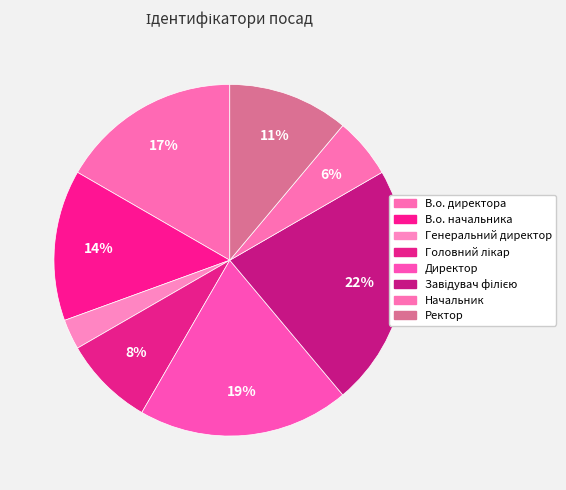

Is it true that В.о. начальника is 14% of the pie?

True